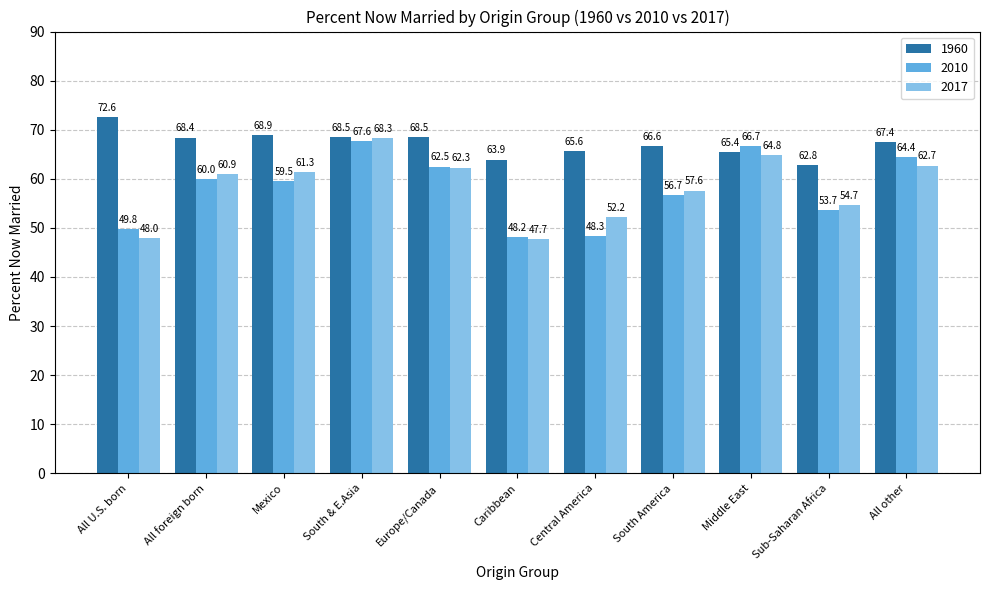

What is the difference between the maximum and second lowest values in the 2010 series?

19.3